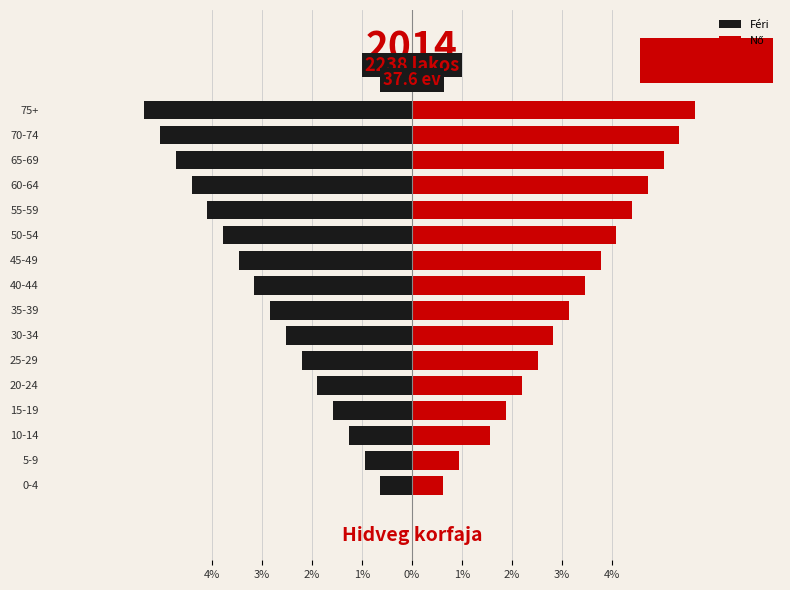

Does the chart contain stacked bars?

No